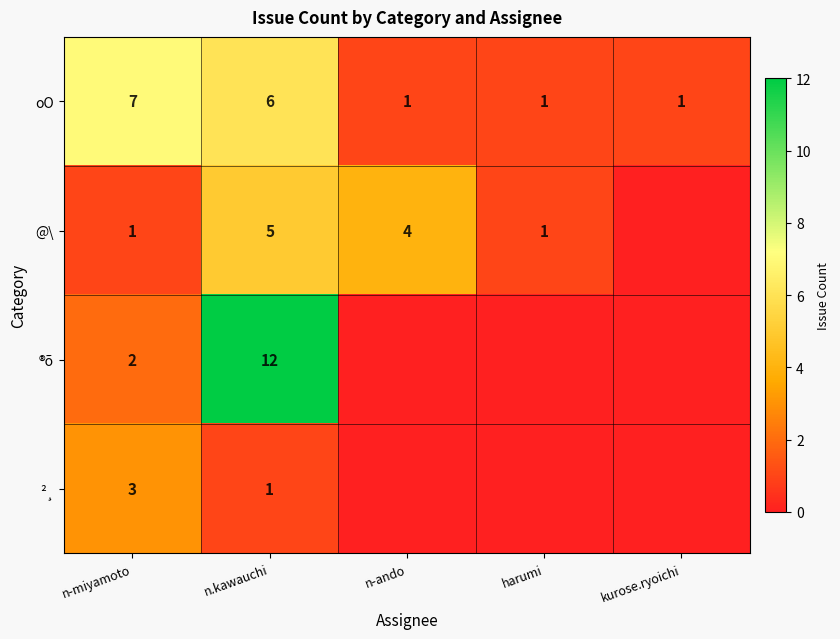

What is the difference between the @\ values at n-ando and kurose.ryoichi?

4